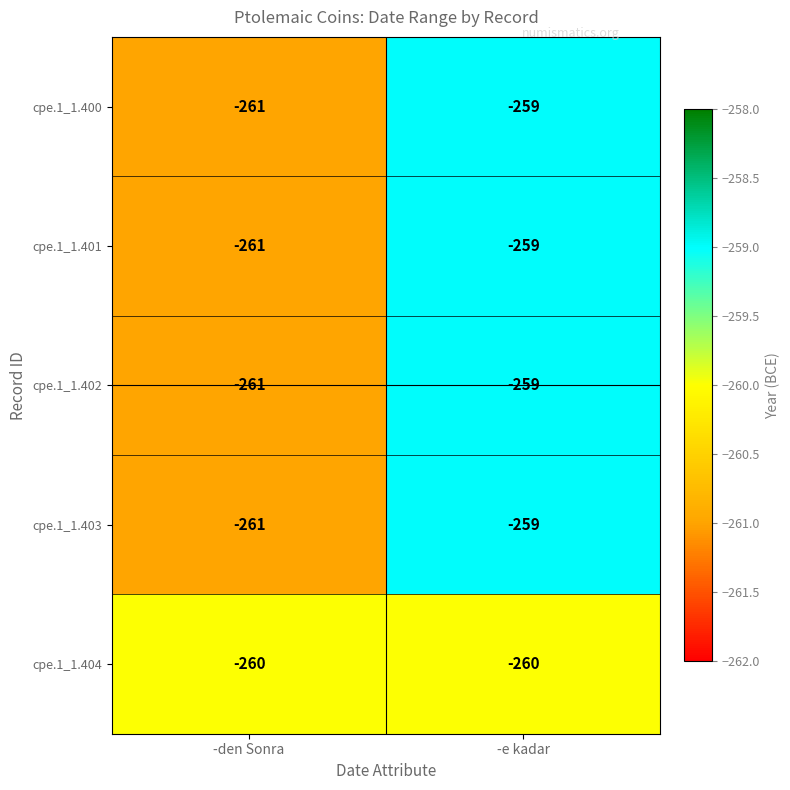

What is the average value of the cpe.1_1.403 series?

-260